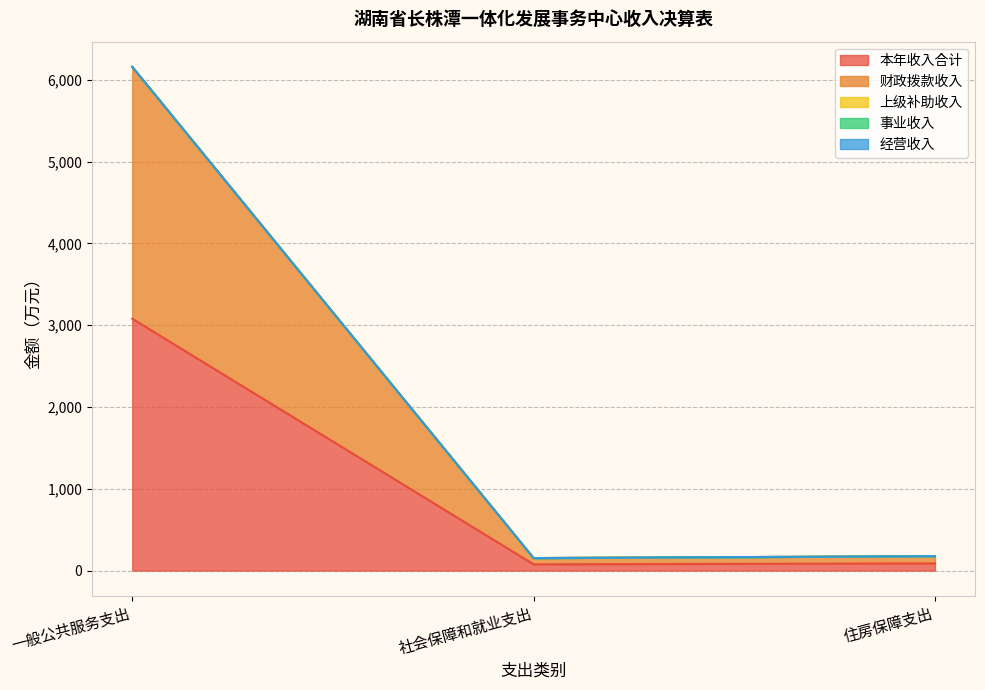

The 本年收入合计 series shows 3079.5 at 一般公共服务支出. True or false?

True